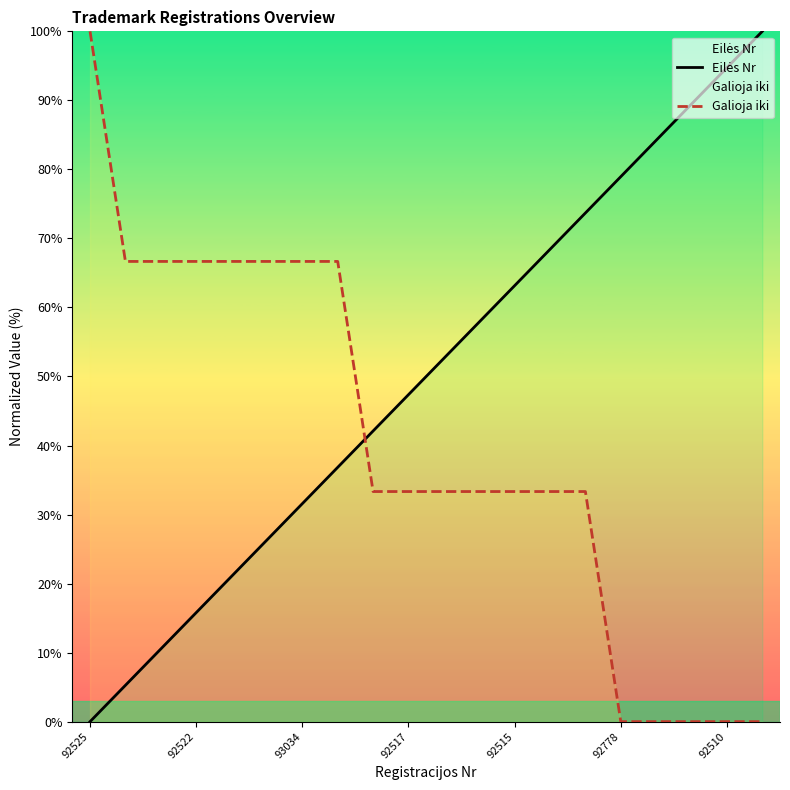

Which series changed the most between 92525 and 92522?

Galioja iki